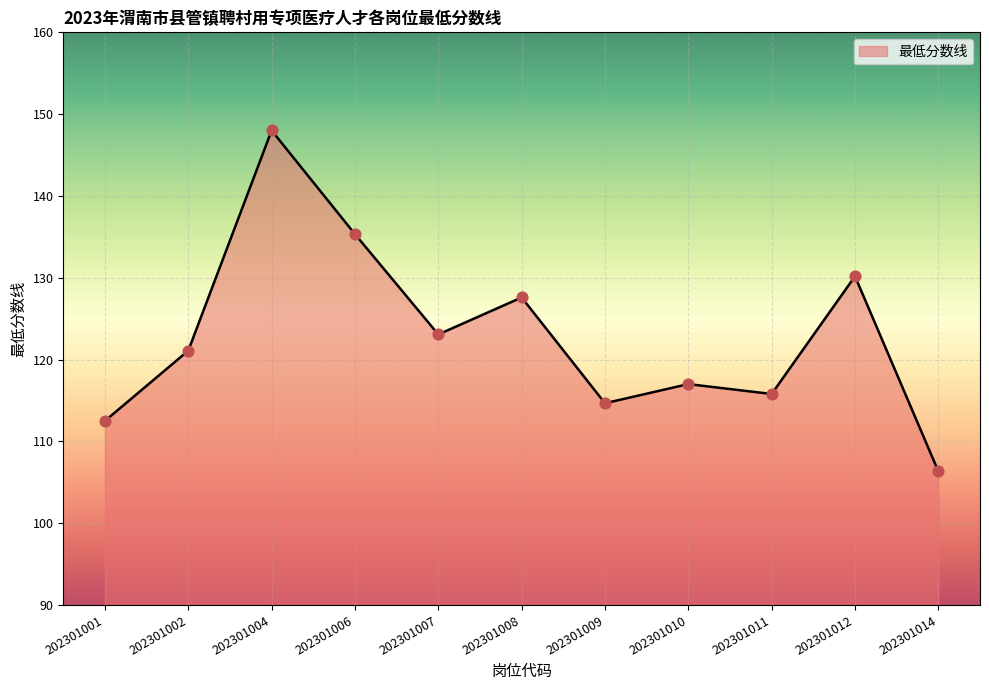

What is the change in value from 202301002 to 202301008?

+6.5